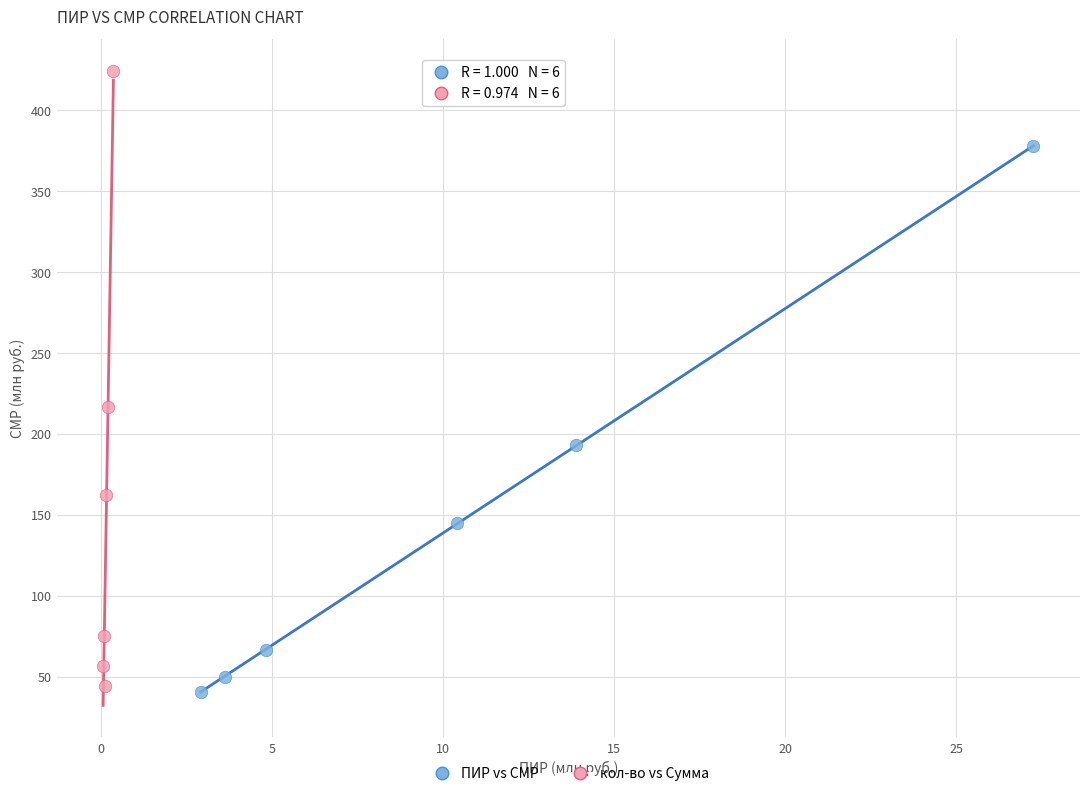

Which series contains the lowest Y value?

ПИР vs СМР